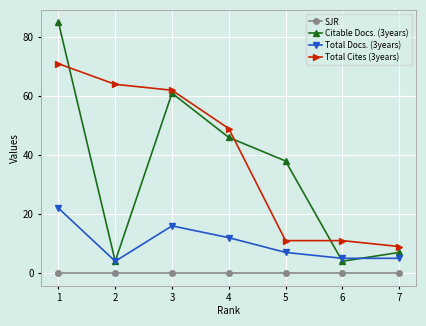

Which series has the largest total across all categories?

Total Cites (3years)